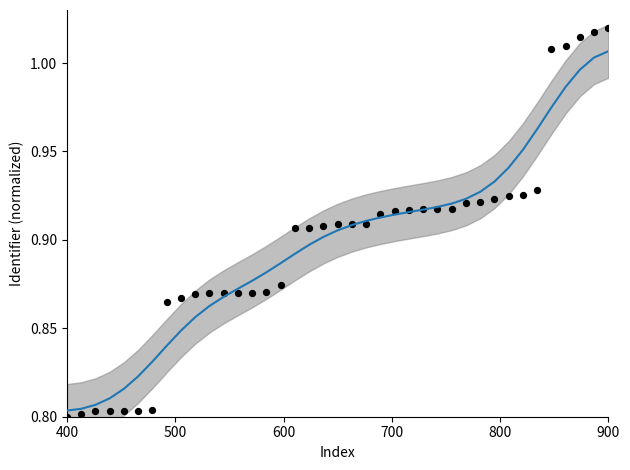

Which series contains the highest Y value?

Identifier